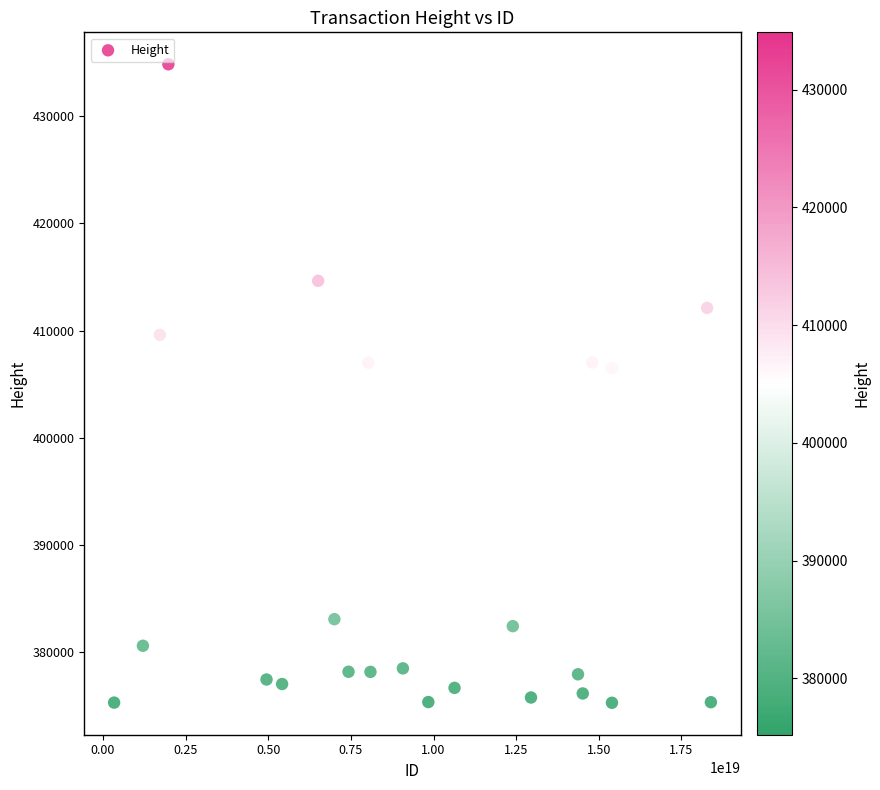

What is the range of Y values (max minus min)?

59659